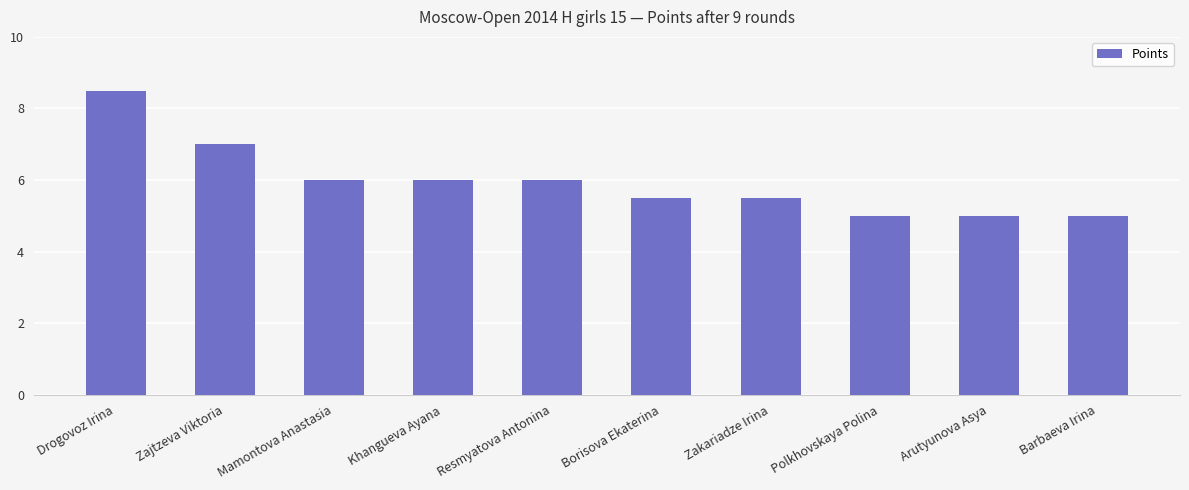

Reading left to right, transcribe all the data shown in this chart.

8.5	7.0	6.0	6.0	6.0	5.5	5.5	5.0	5.0	5.0